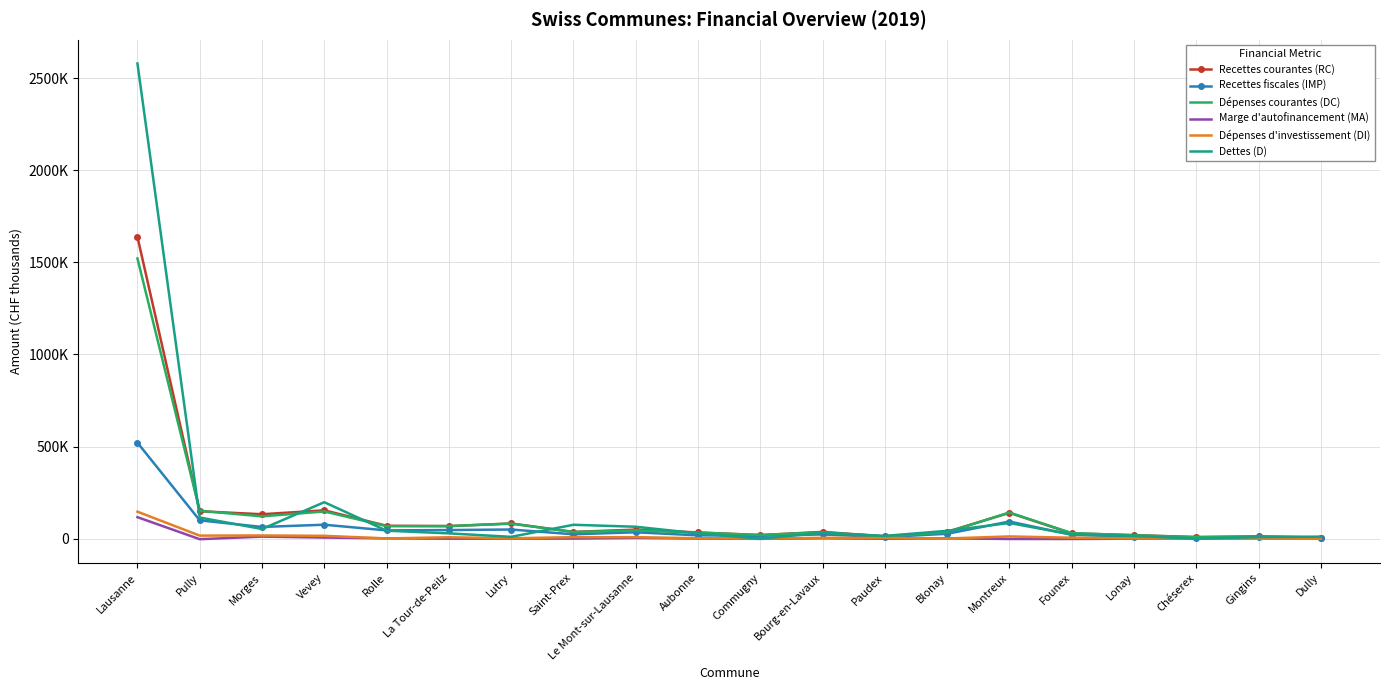

What is the value of the Recettes fiscales (IMP) point at the 5th from the left?

45191.8